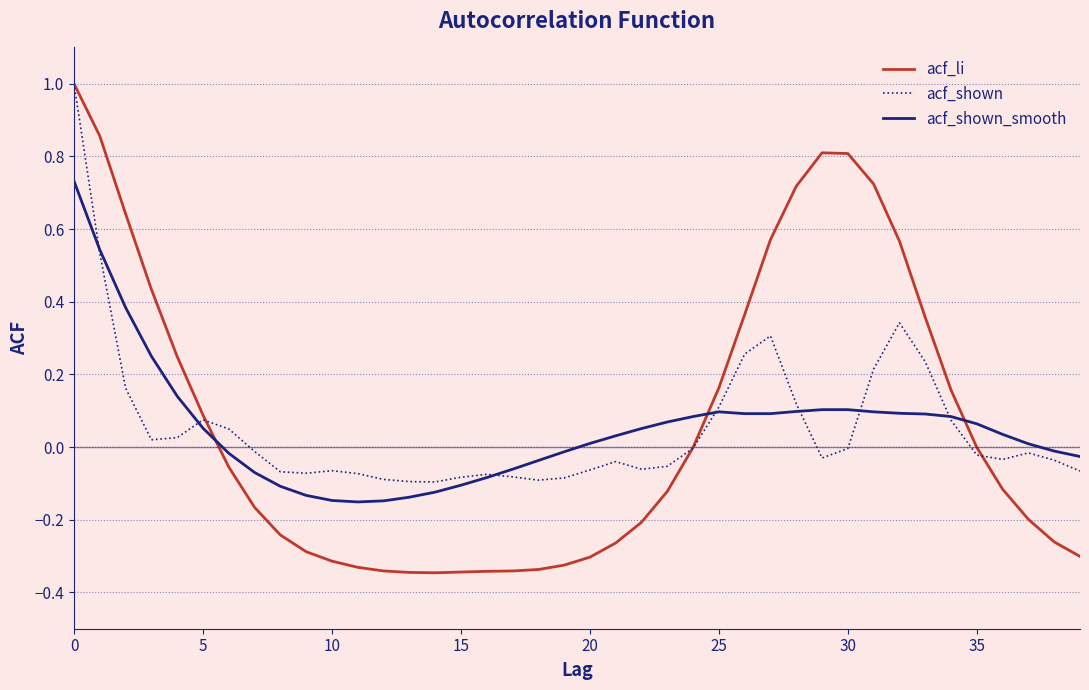

Which series has the largest range (max minus min)?

acf_li